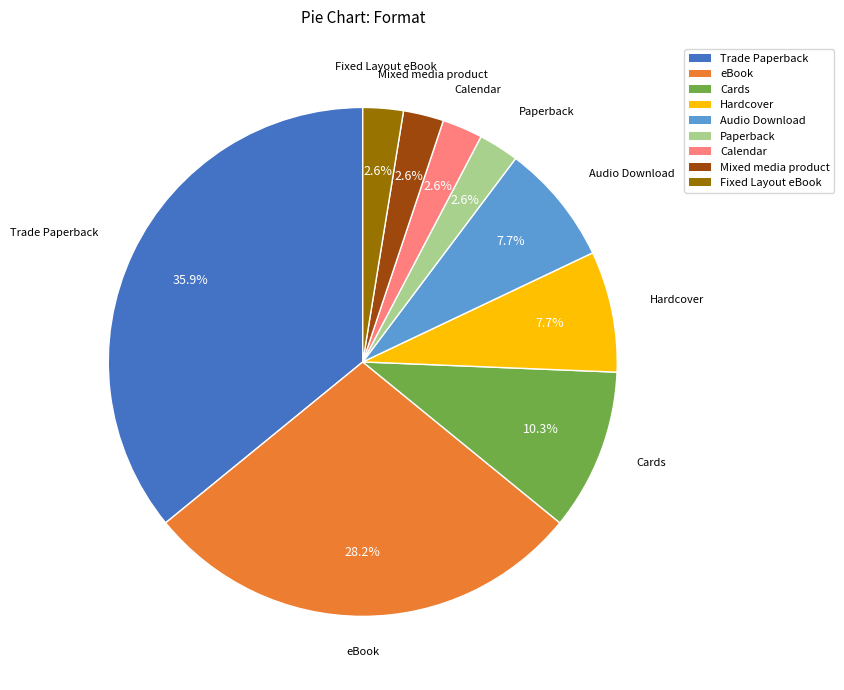

Which category has the biggest portion of the pie?

Trade Paperback